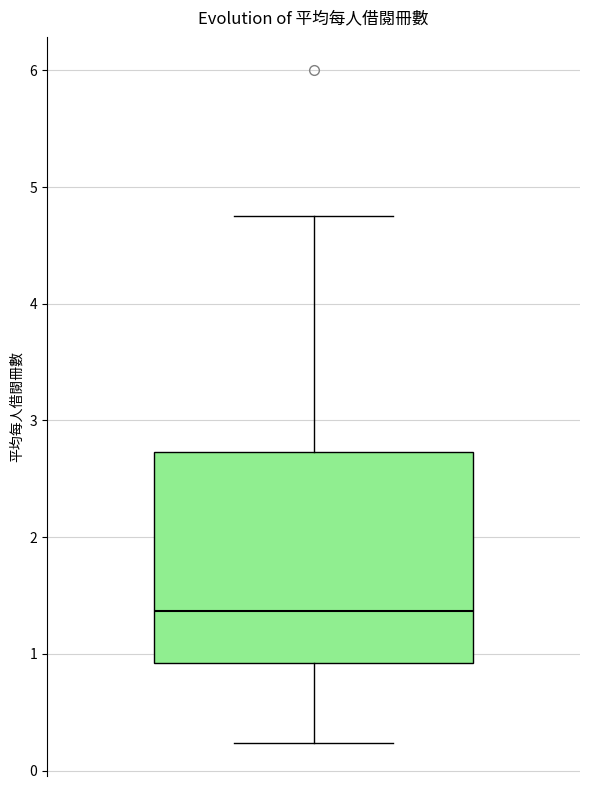

Read this box plot against the y-axis: the position of the median line, the range covered by the box, and the ends of both whiskers. The values are not printed on the chart, so give them approximately, as read against the axis.

median 1.4, box 0.9 to 2.7, whiskers 0.2 to 4.8